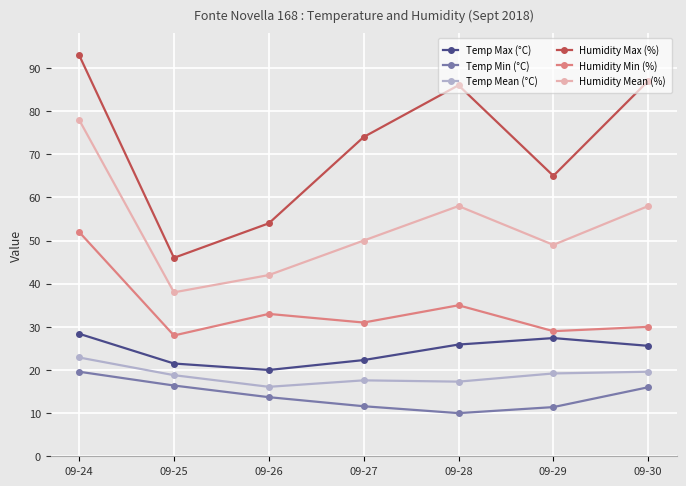

Which series has the largest range (max minus min)?

Humidity Max (%)